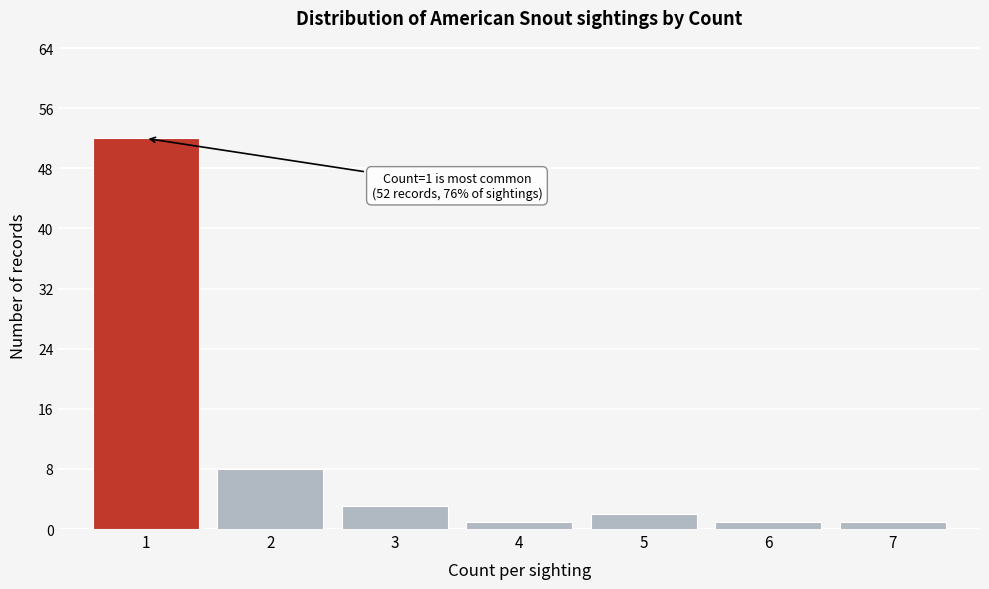

Reading left to right, transcribe all the data shown in this chart.

1=52	2=8	3=3	4=1	5=2	6=1	7=1